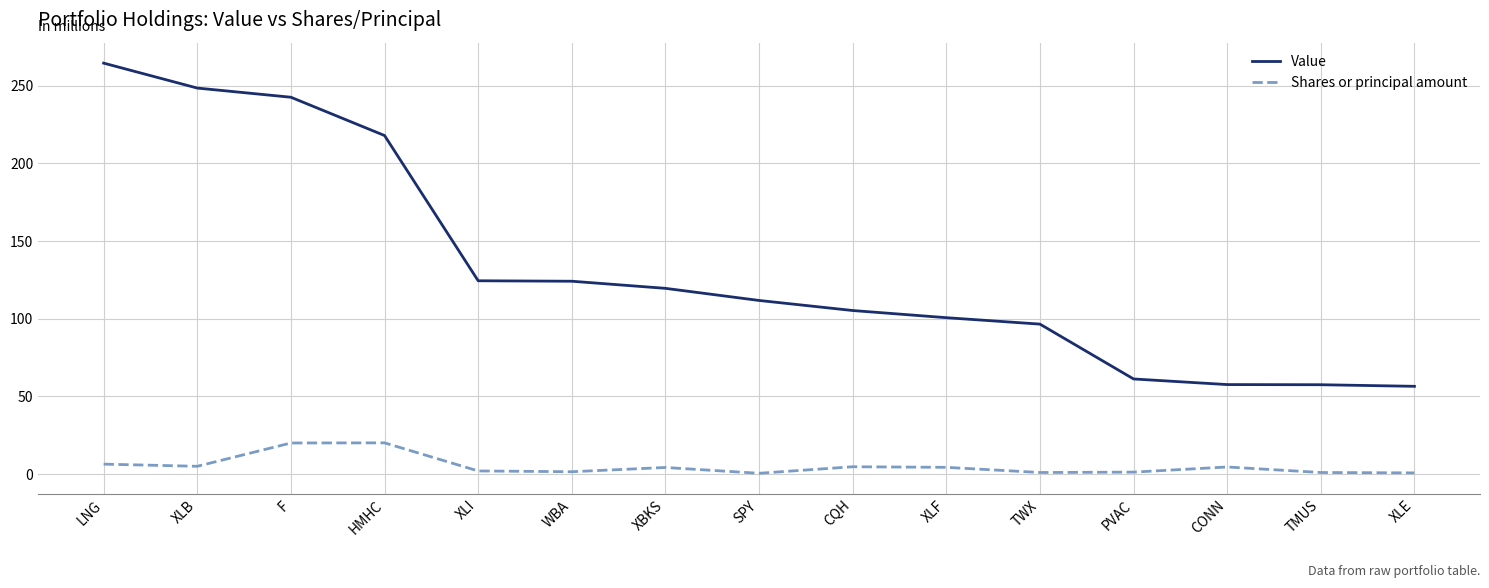

Rank the series by their average value, from highest to lowest.

Value, Shares or principal amount